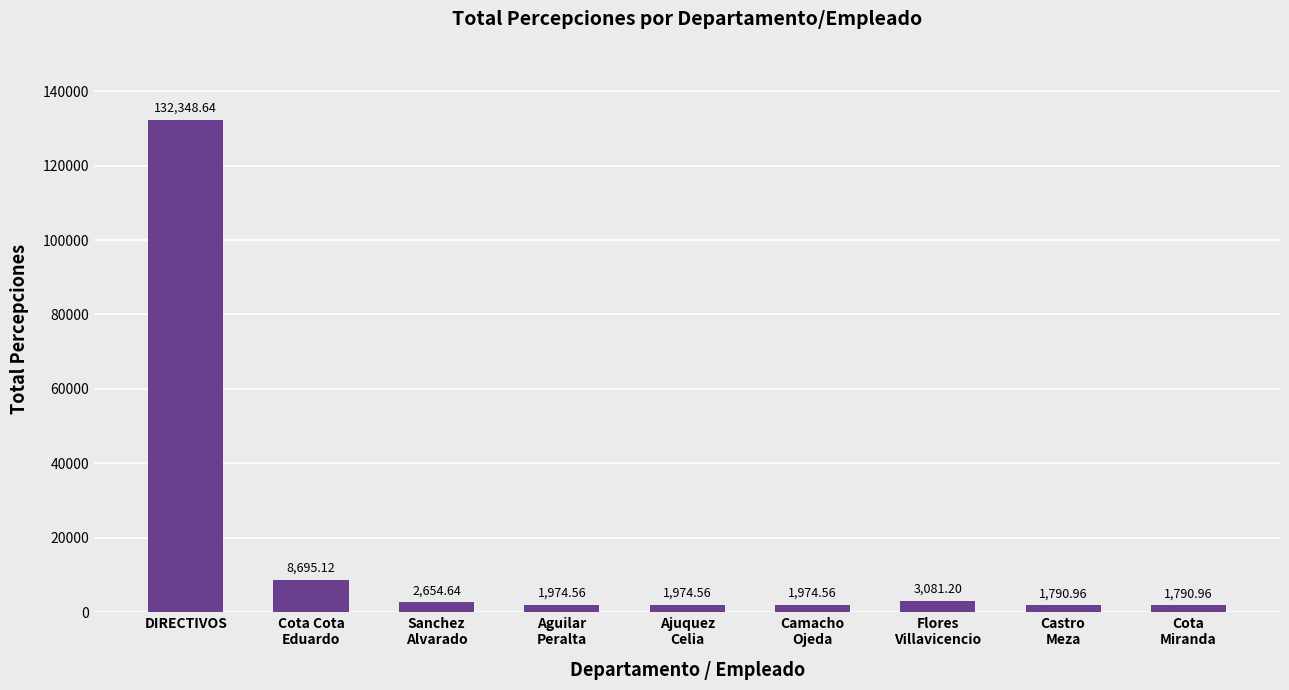

What is the average value?

17365.0